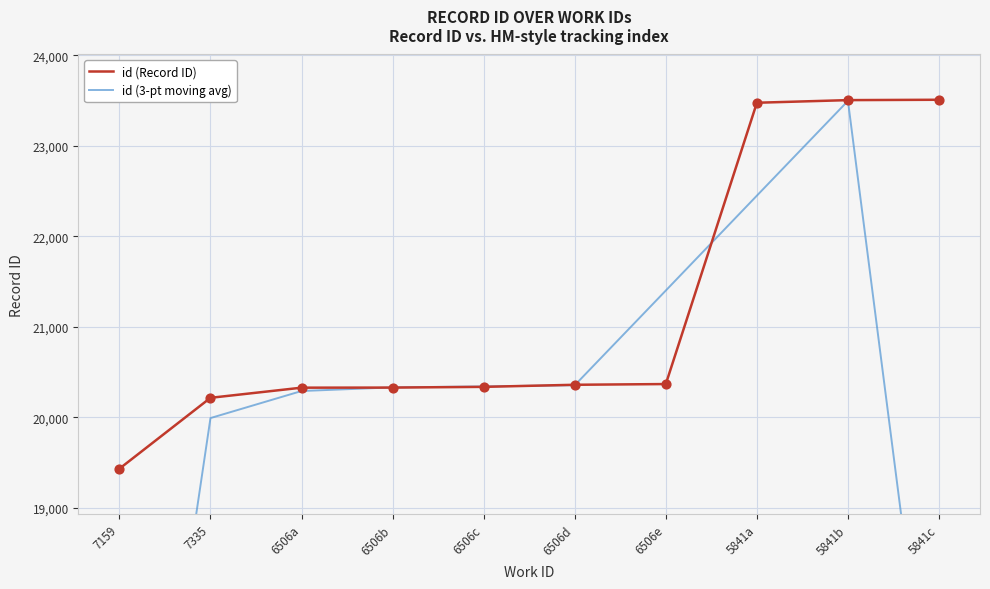

What are all the series names shown in the legend?

id (Record ID), id (3-pt moving avg)